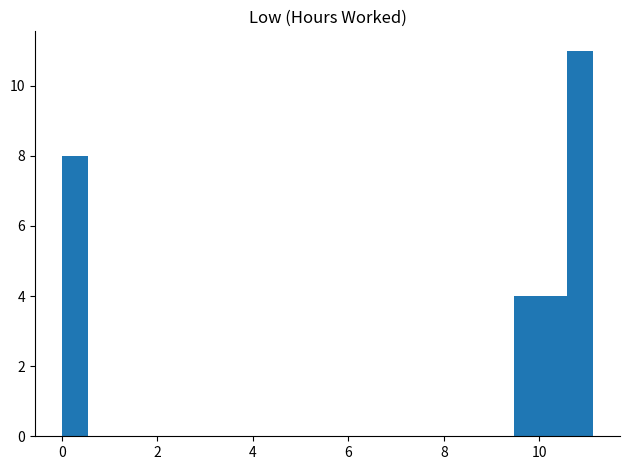

Around what value on the x-axis is the tallest bar? Give the approximate position of its centre, as read against the axis.

10.8